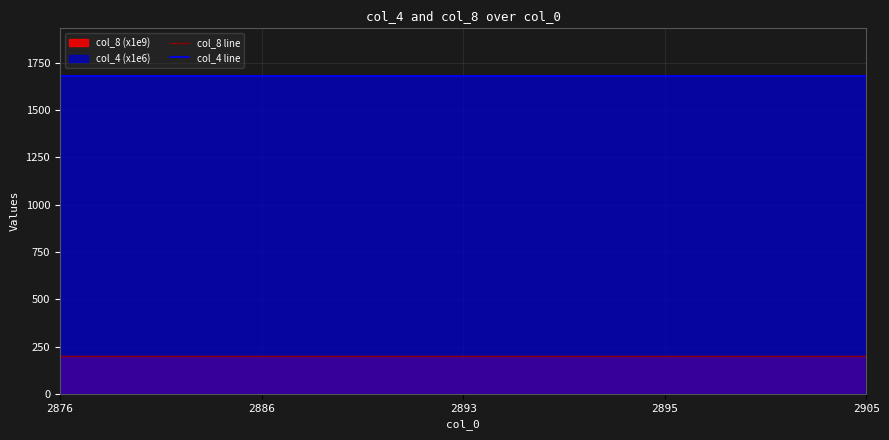

At how many categories does at least one series exceed 710?

5